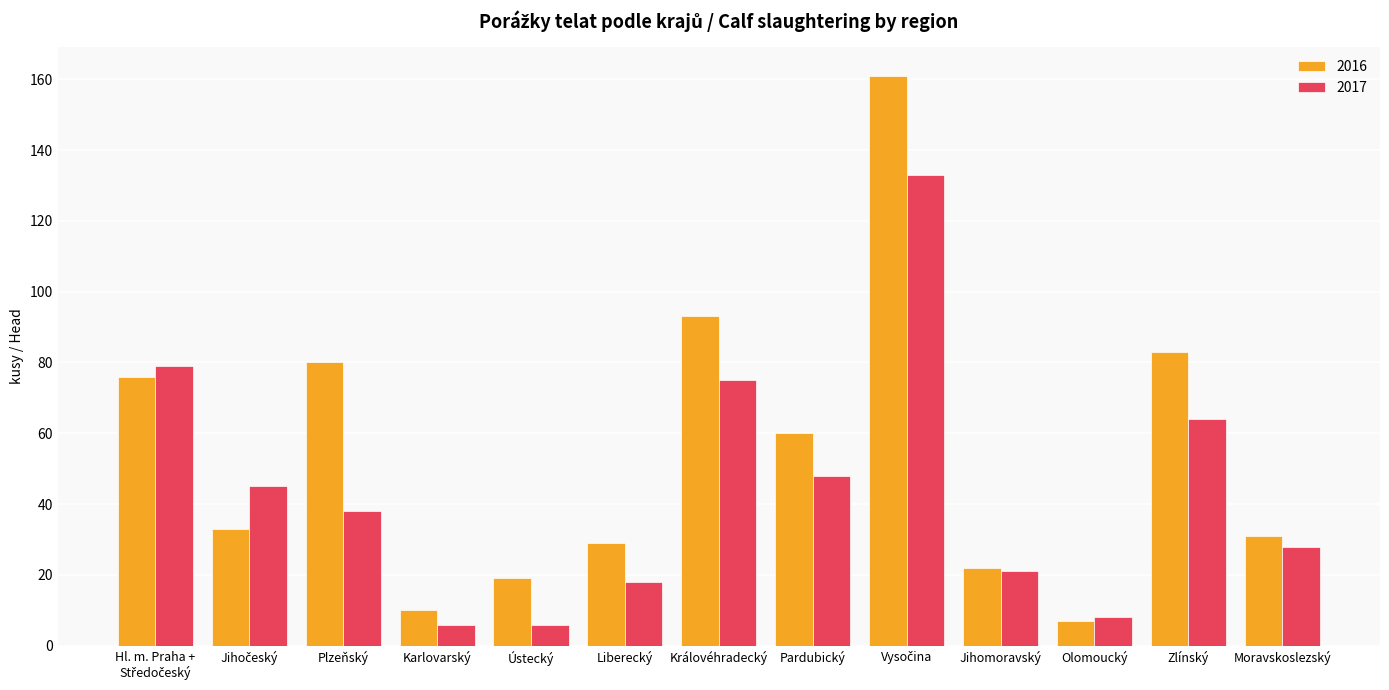

At Ústecký, list the series in order from largest to smallest.

2016, 2017